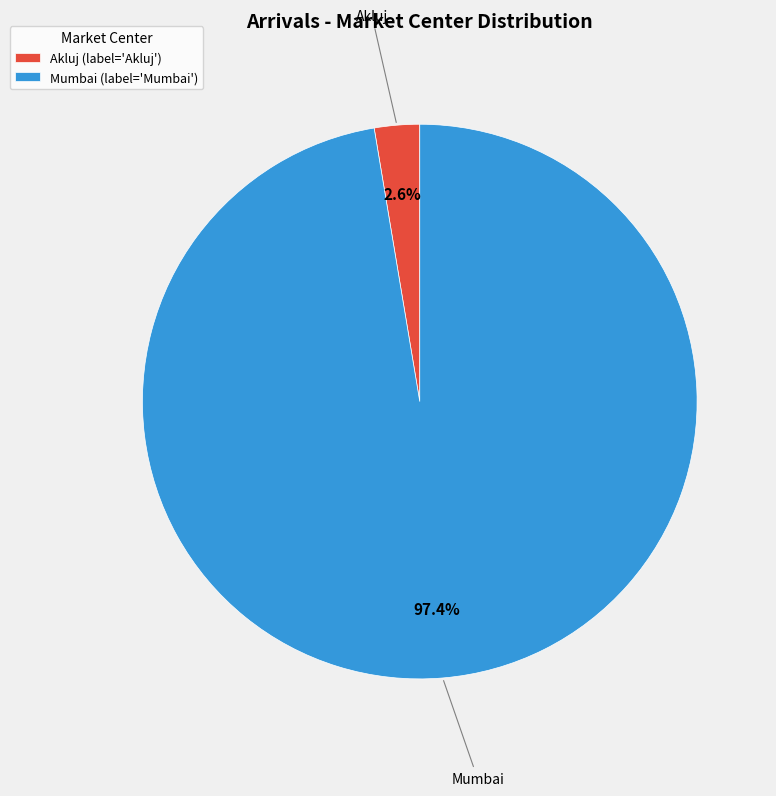

What portion of the pie excludes Akluj?

97.4%